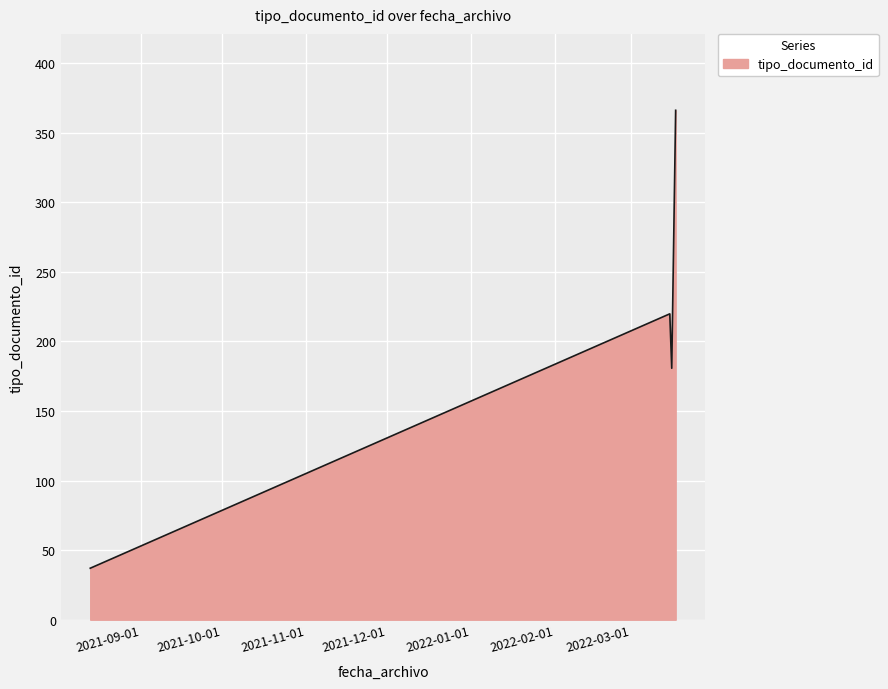

What is the smallest value displayed?

37.0